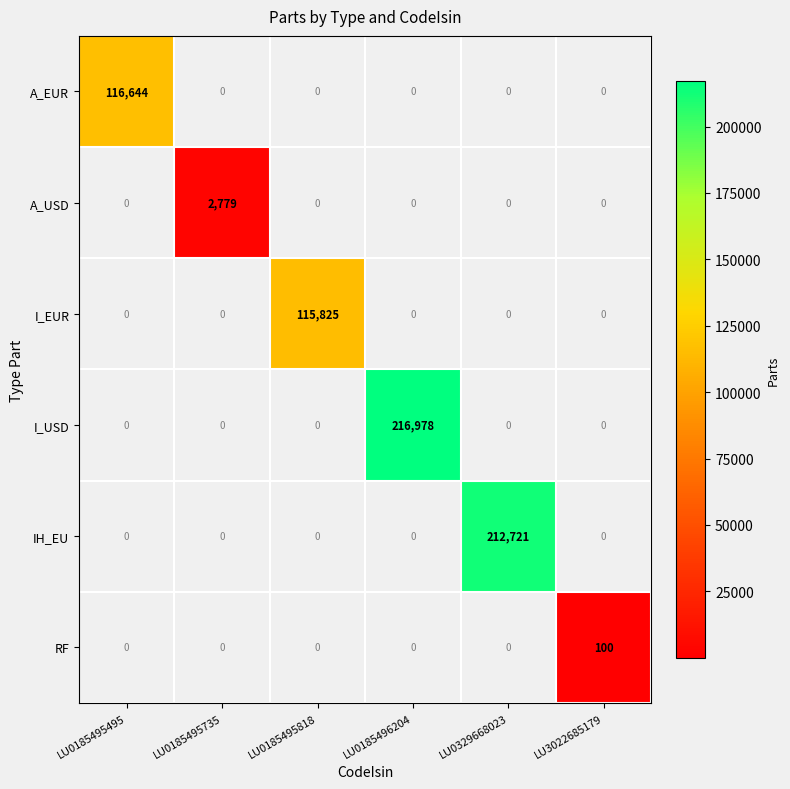

At how many categories does at least one series exceed 187352?

2